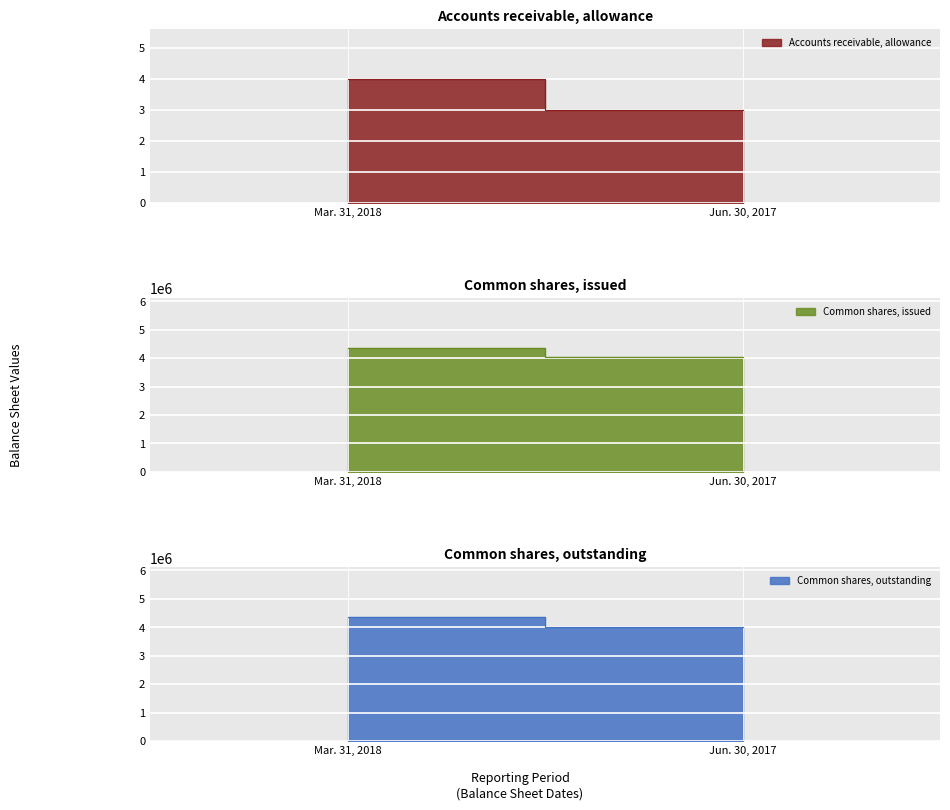

The value of Accounts receivable, allowance at Mar. 31, 2018 is 4. True or false?

True